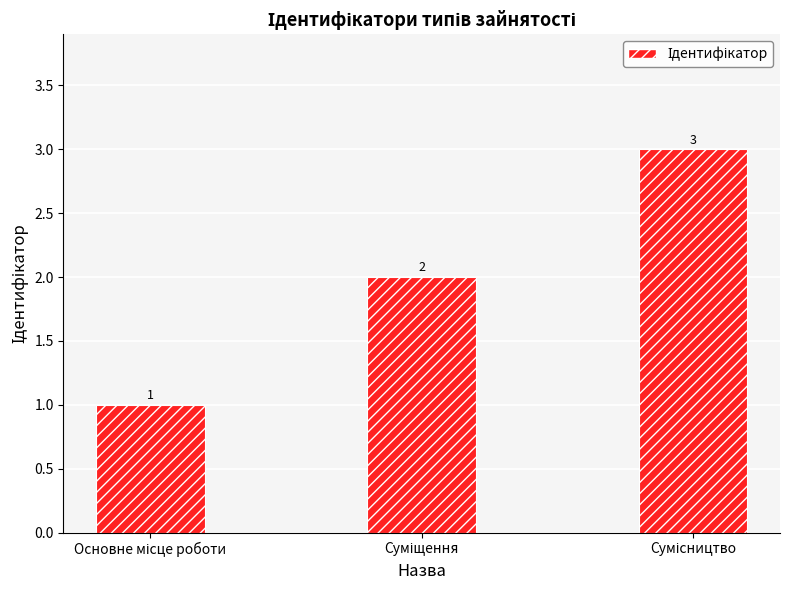

What is the sum of all values?

6